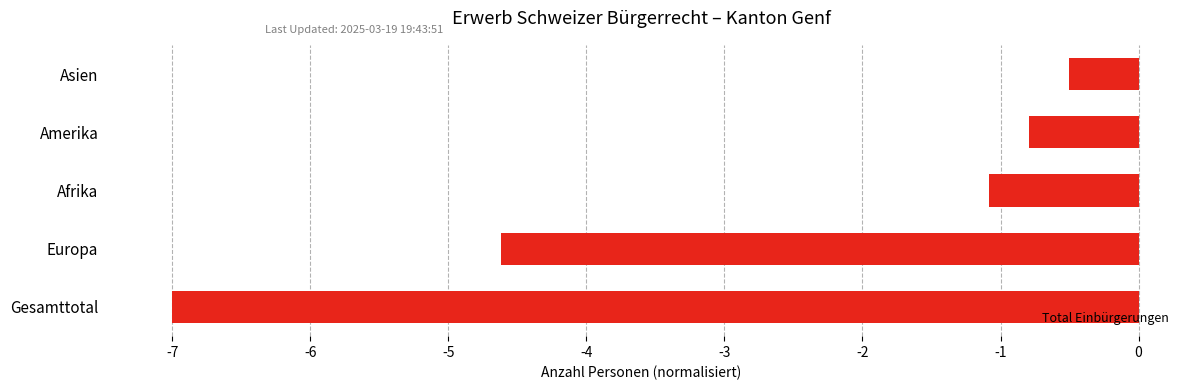

Rank the categories by value from lowest to highest.

Gesamttotal, Europa, Afrika, Amerika, Asien